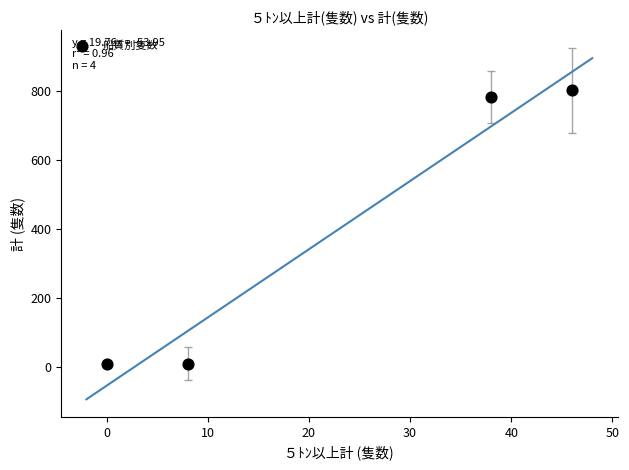

What Y value in the scatter plot is closest to 405?

782